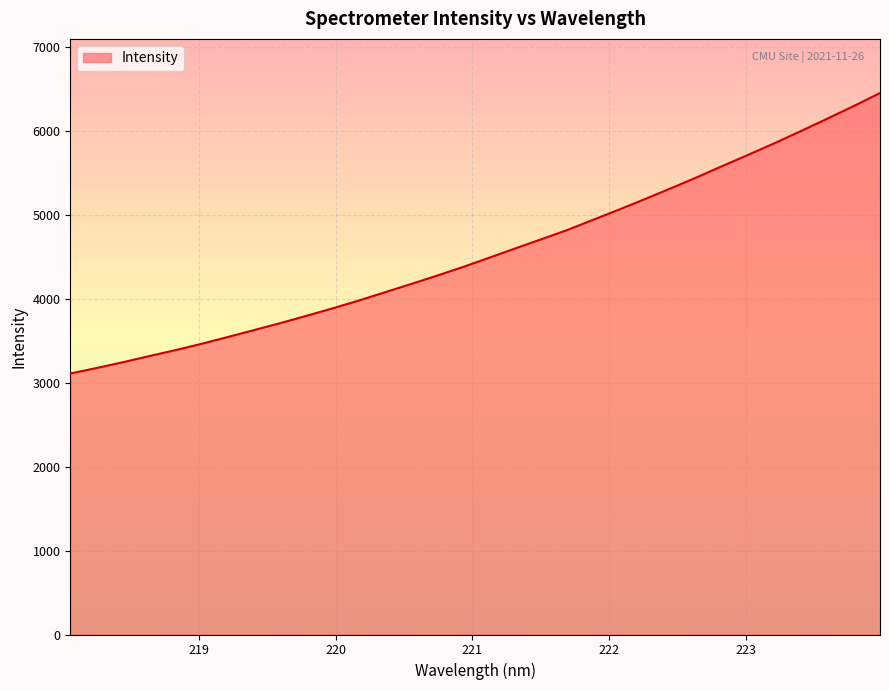

What is the maximum value shown in the chart?

6449.6